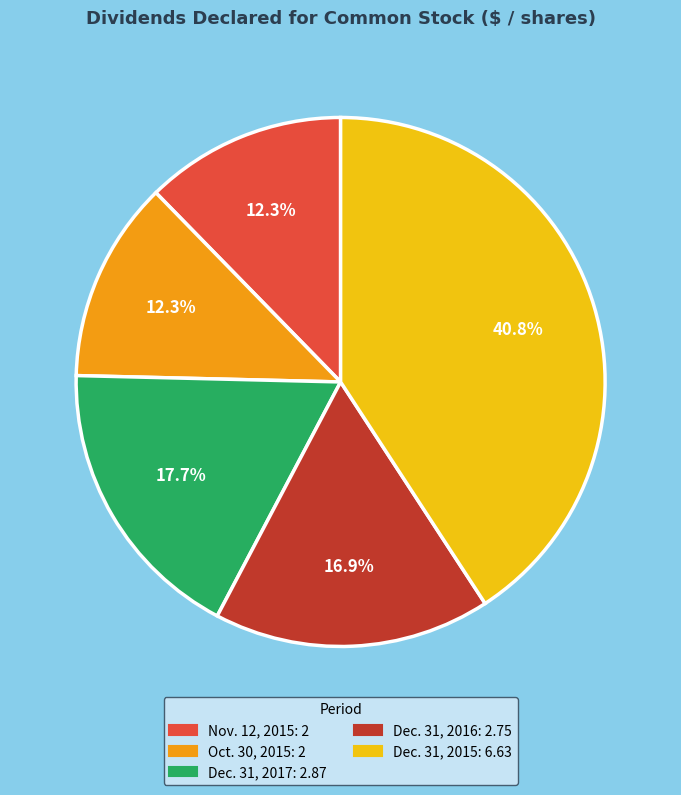

What is the ratio of the value at Dec. 31, 2017 to the value at Oct. 30, 2015?

1.4